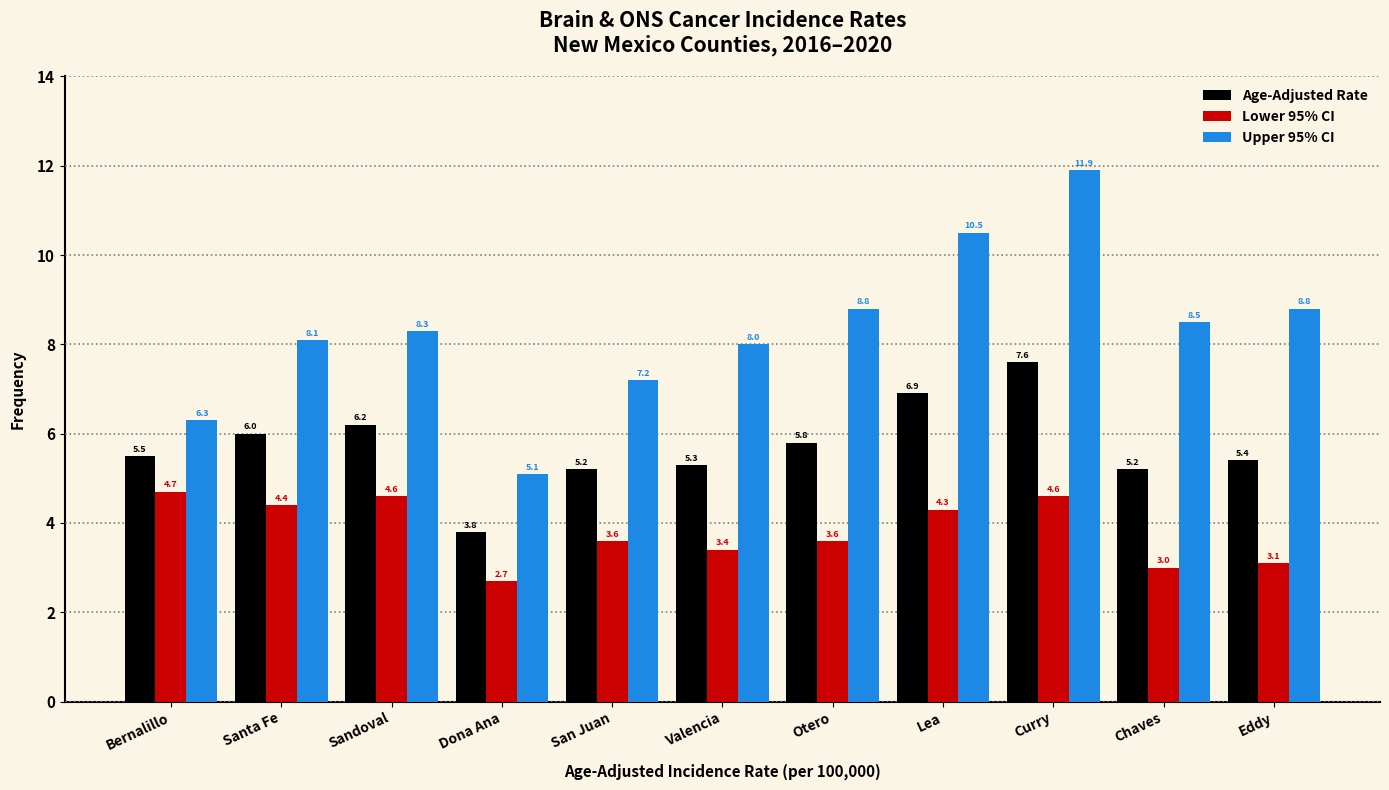

Reading right to left, what are all the values shown in this chart?

Age-Adjusted Rate: 5.4	5.2	7.6	6.9	5.8	5.3	5.2	3.8	6.2	6.0	5.5
Lower 95% CI: 3.1	3.0	4.6	4.3	3.6	3.4	3.6	2.7	4.6	4.4	4.7
Upper 95% CI: 8.8	8.5	11.9	10.5	8.8	8.0	7.2	5.1	8.3	8.1	6.3